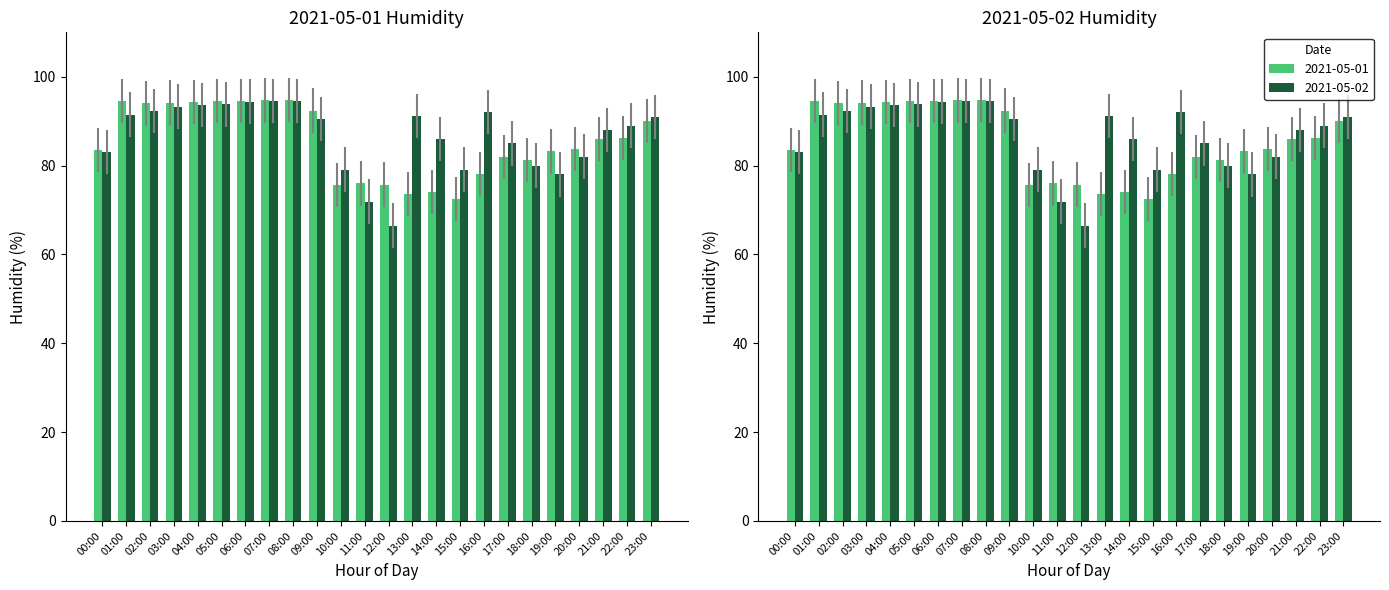

What is the maximum value shown in the chart?

94.8